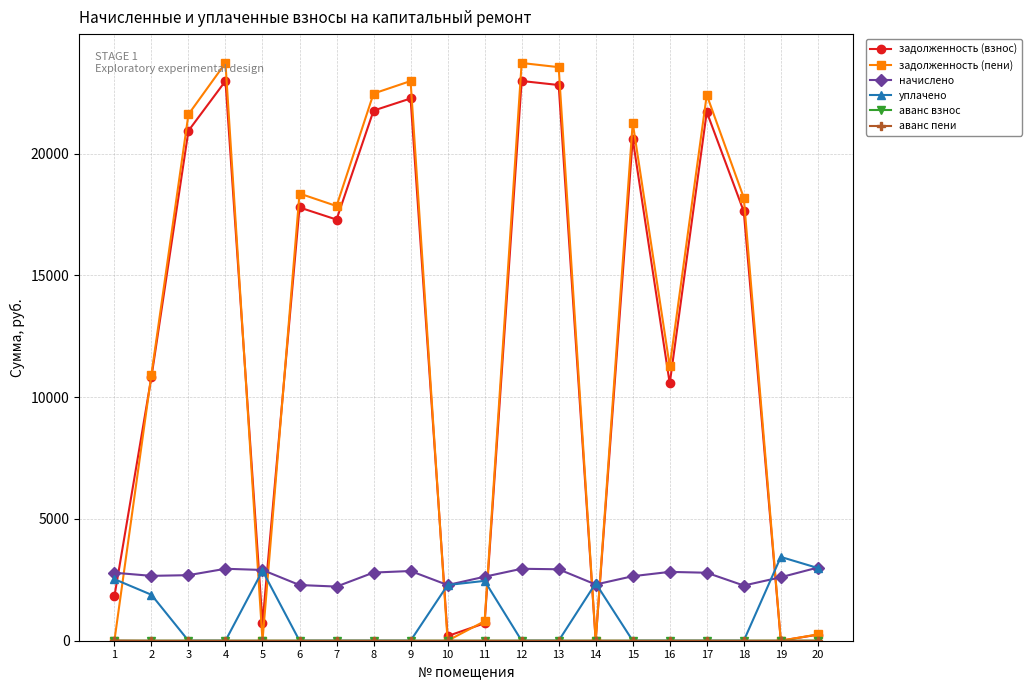

What is the sum of all начислено values?

53443.7